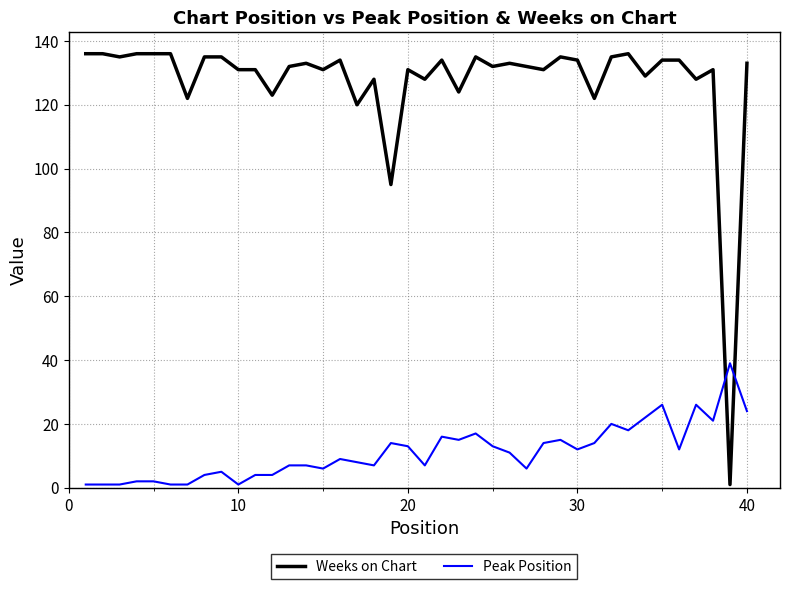

What are all the series names shown in the legend?

Weeks on Chart, Peak Position